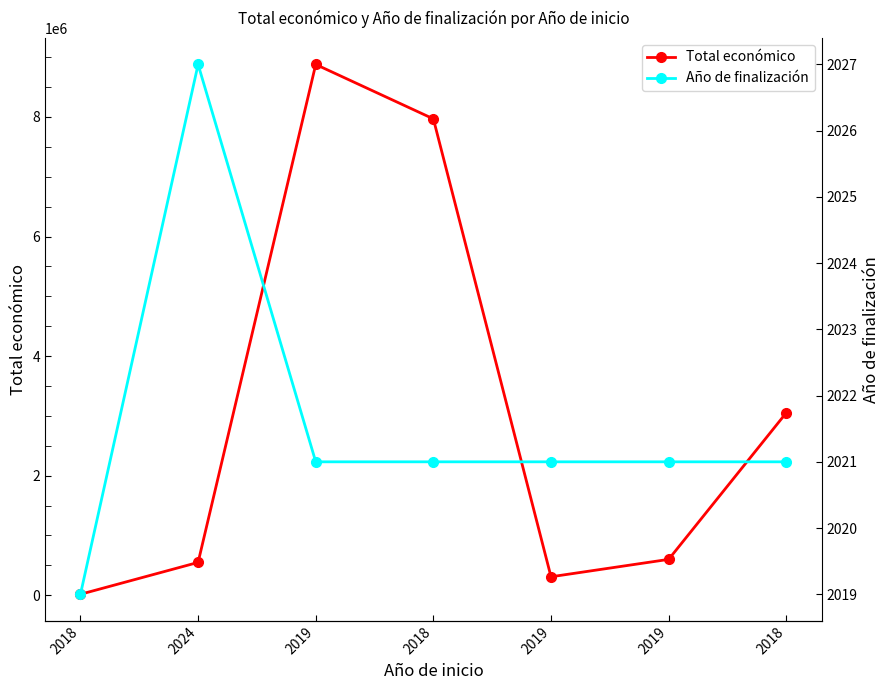

How many lines are shown in the chart?

2